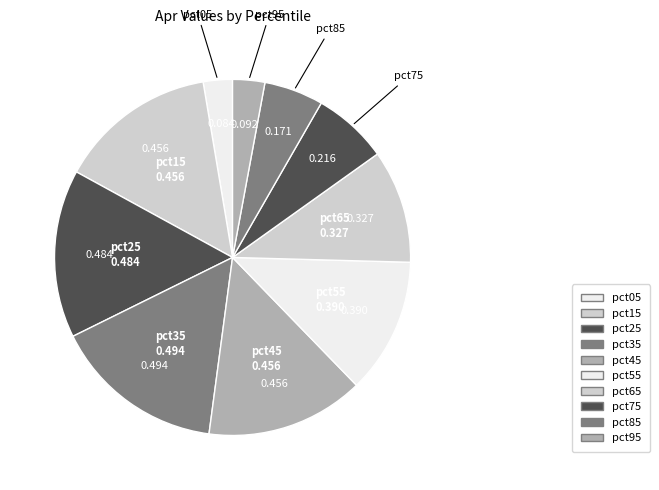

Do pct05 and pct45 together represent more than half of the pie?

No